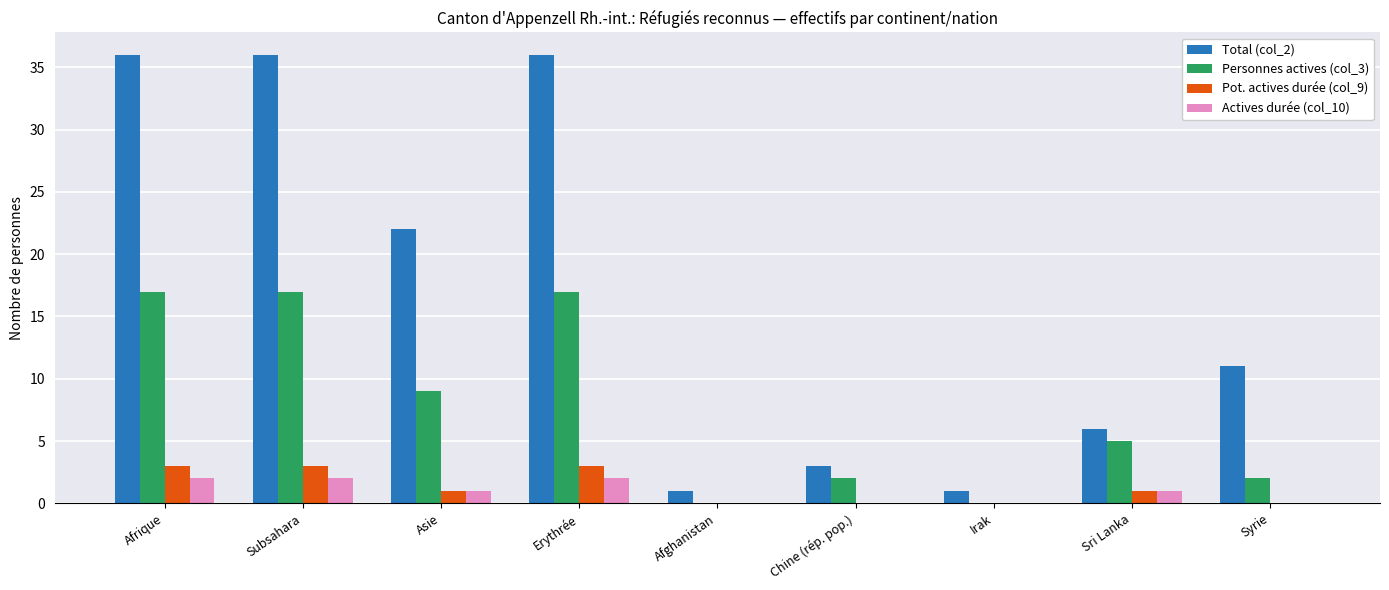

The Pot. actives durée (col_9) series shows 3 at Afrique. True or false?

True